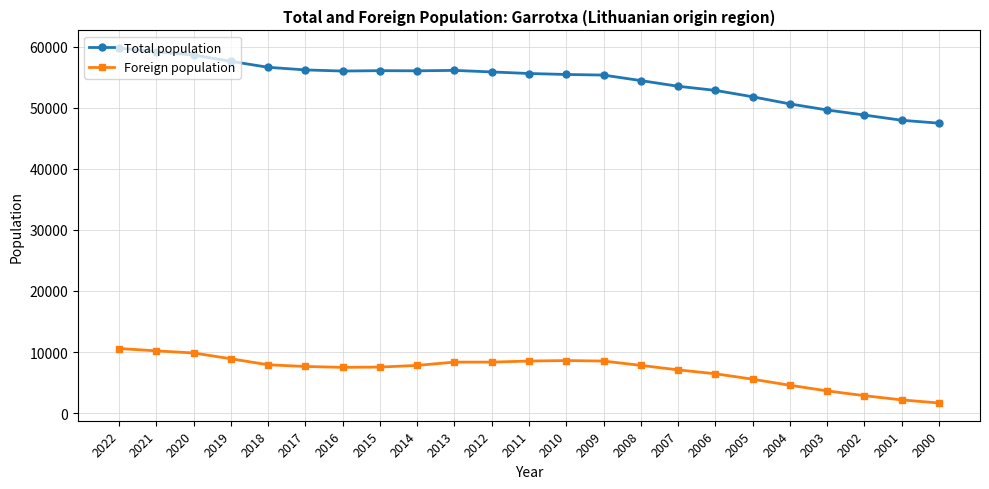

Which series changed the most between 2022 and 2006?

Total population